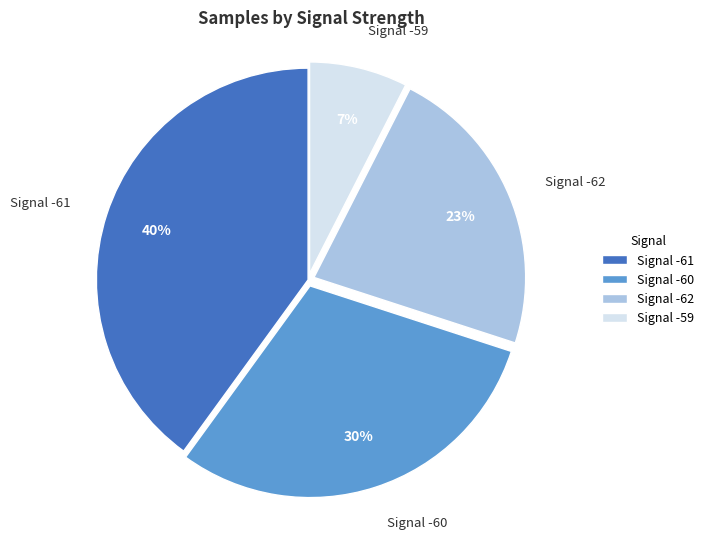

How many segments does this pie chart have?

4